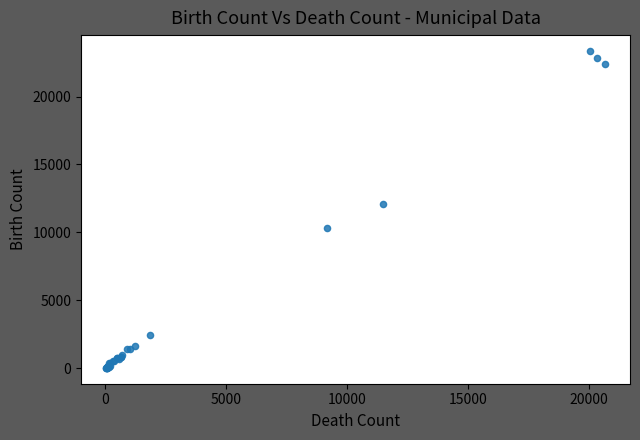

What Y value in the scatter plot is closest to 11688?

12072